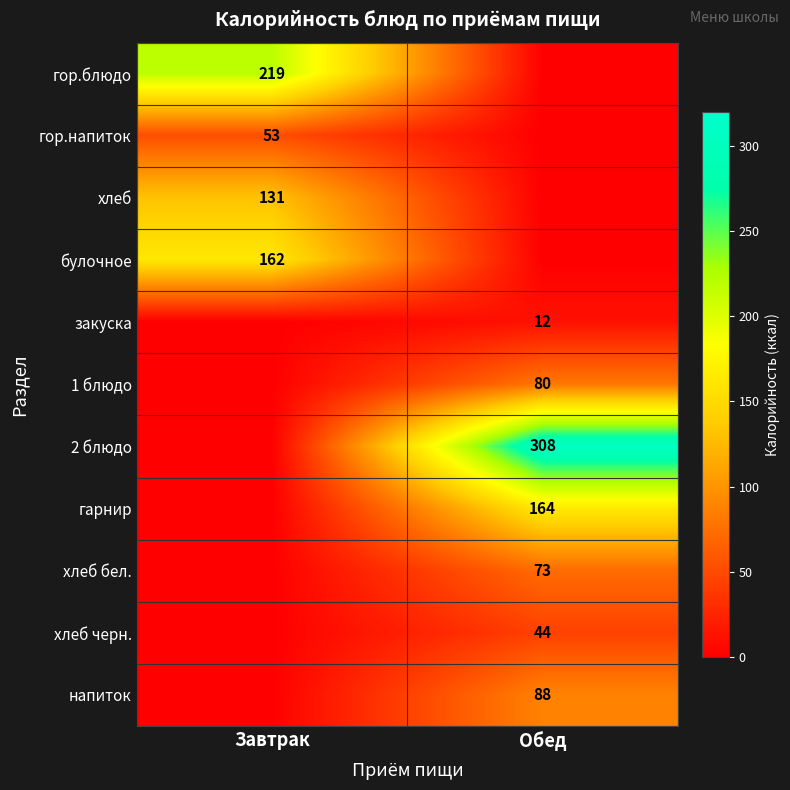

The value of хлеб бел. at Обед is 41. True or false?

False